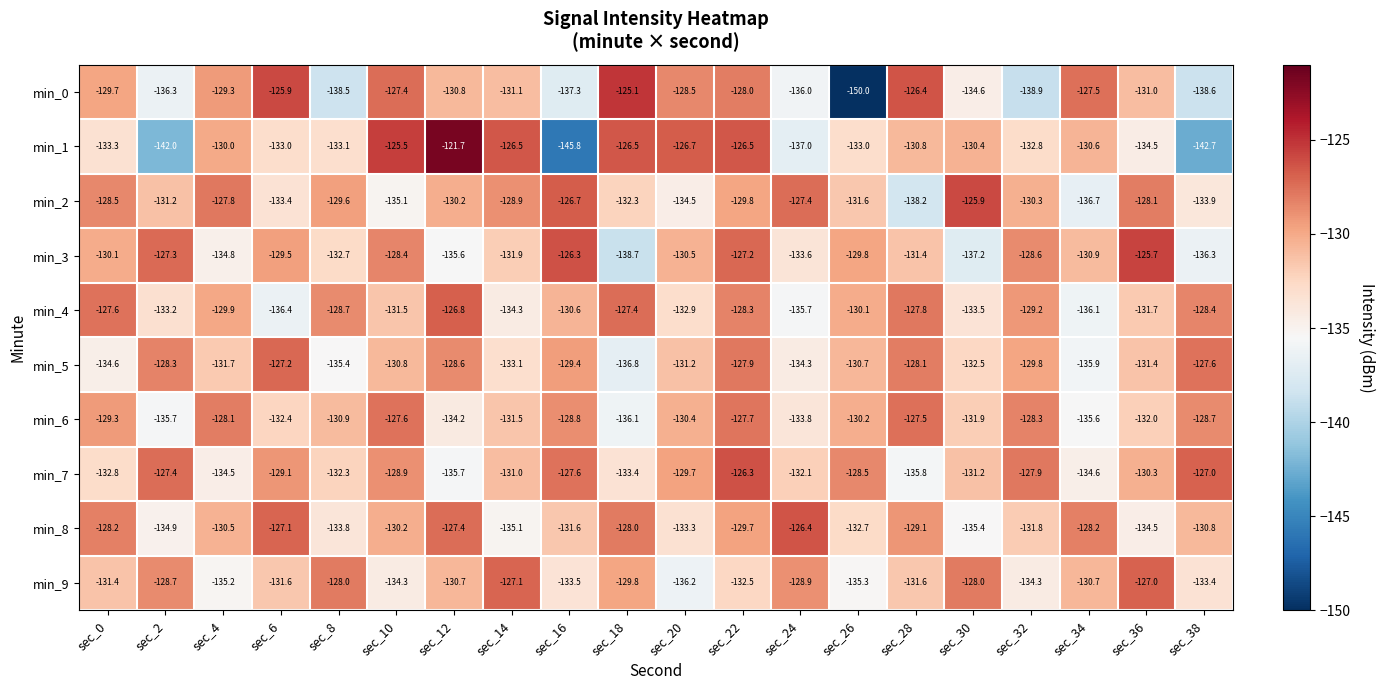

Which category has the highest value across all series?

sec_12